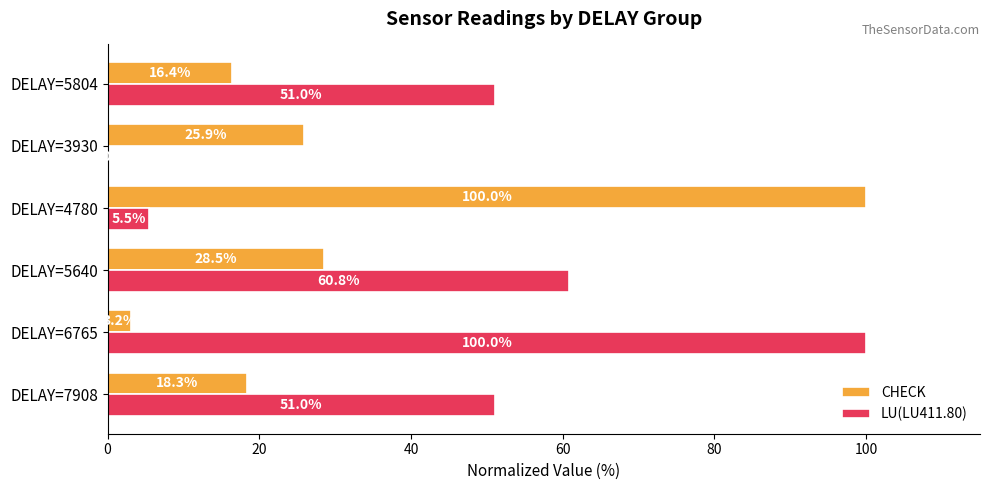

True or false: LU(LU411.80) has a value of 100.0 at DELAY=6765.

True